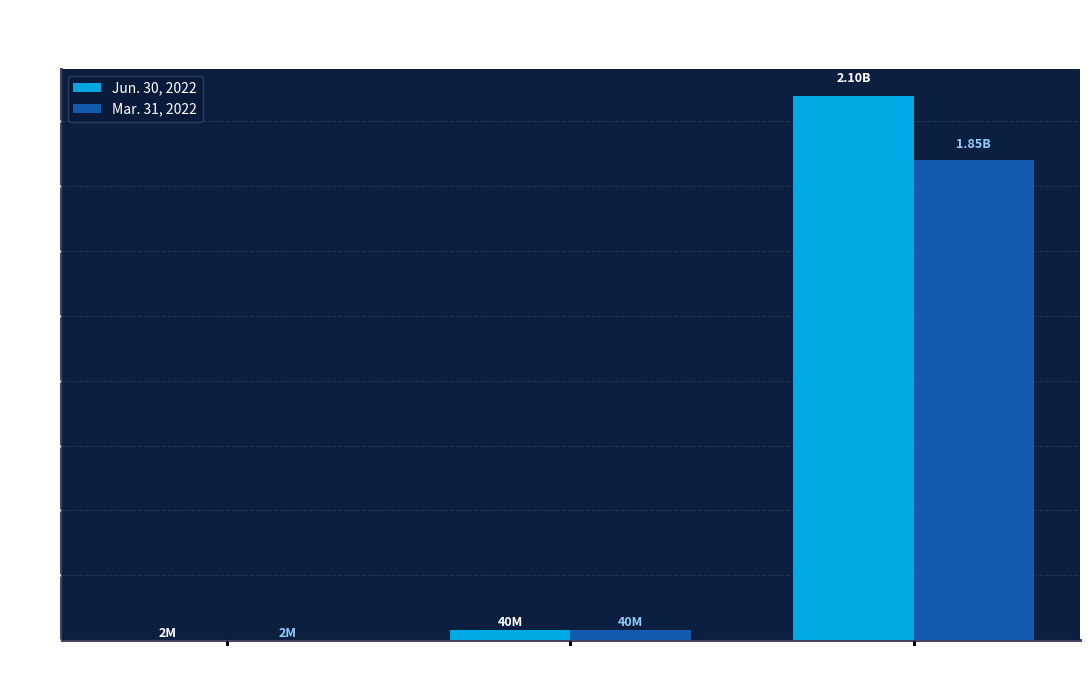

Does the chart contain stacked bars?

No